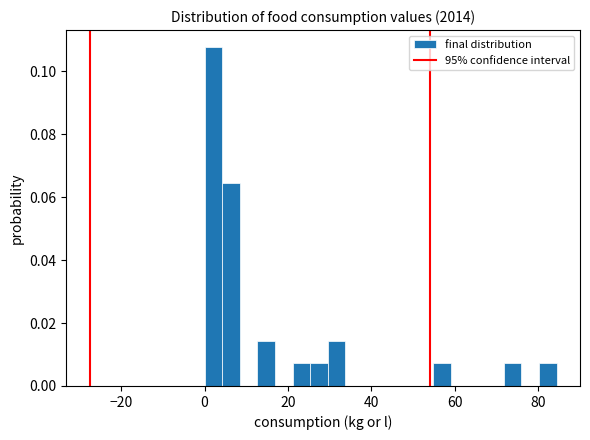

Read against the x-axis, roughly where is the centre of the tallest bar?

2